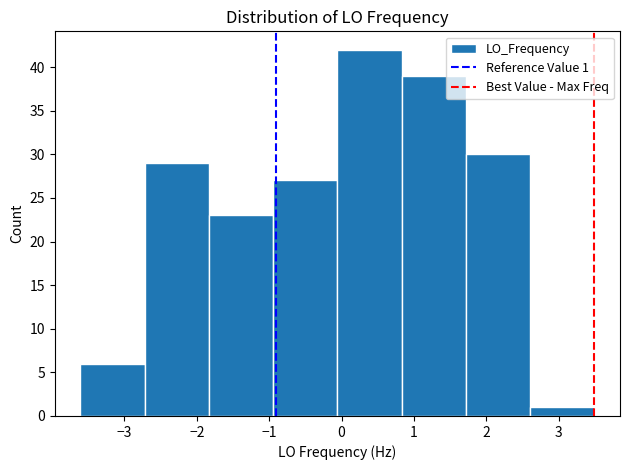

Which range on the x-axis has the tallest bar?

-0.1 to 0.8